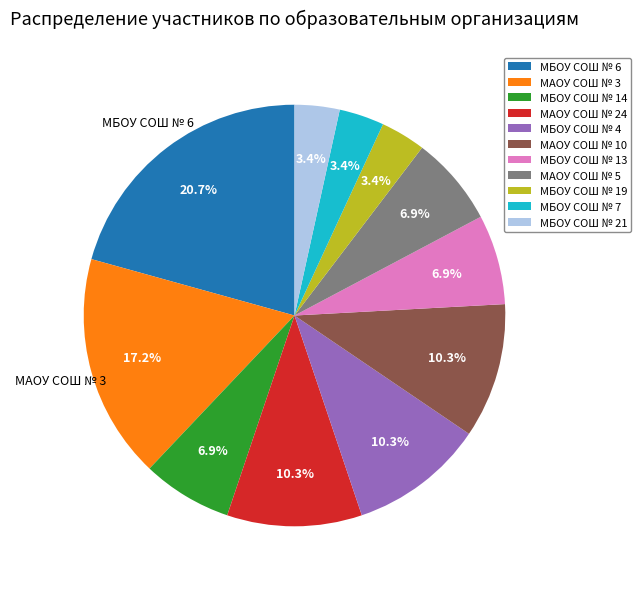

What is the largest slice in the pie chart?

МБОУ СОШ № 6